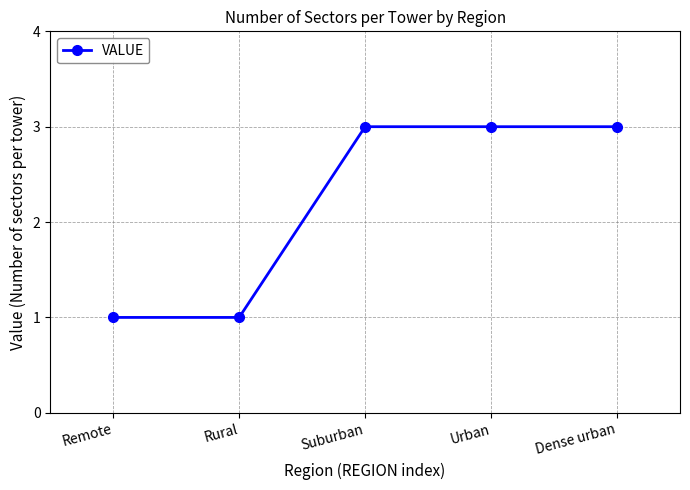

What is the label of the 3rd point from the left?

Suburban